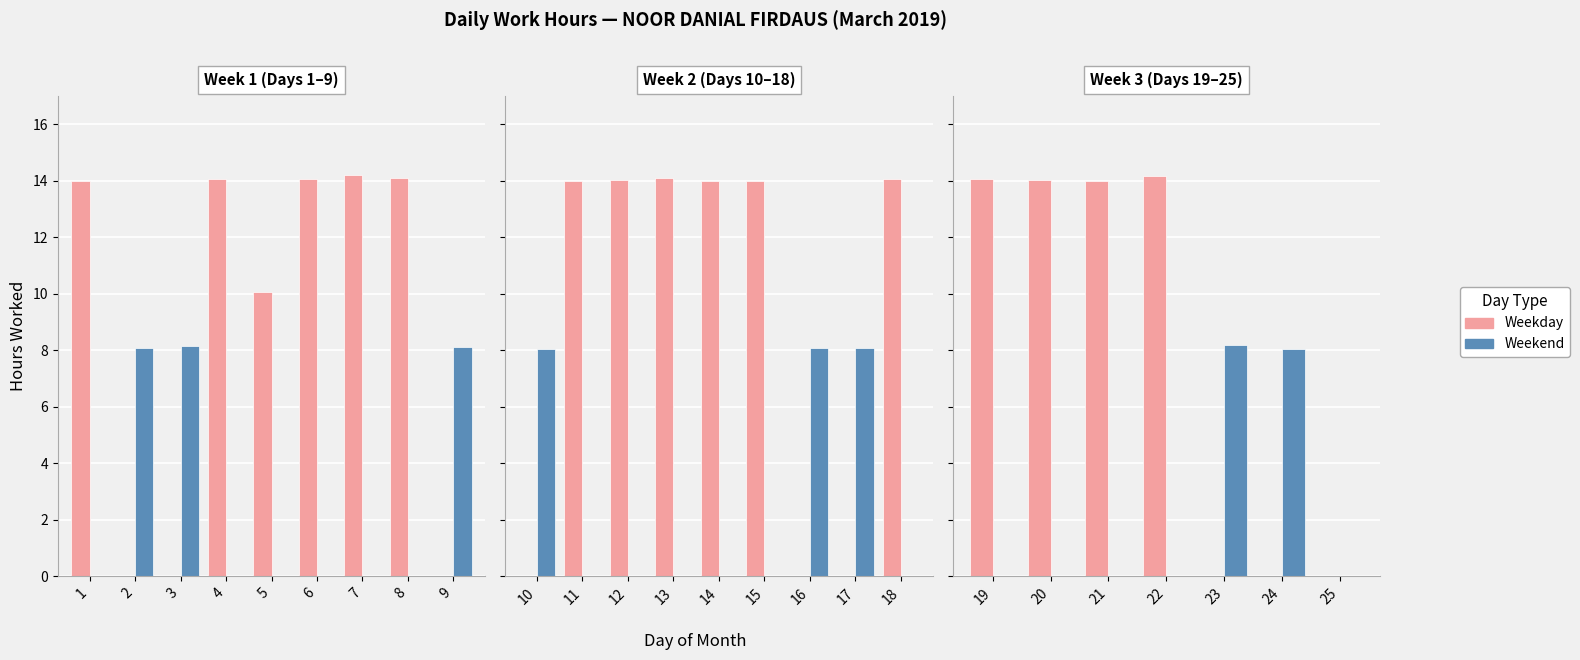

What is the total value across all series at 19?

14.1